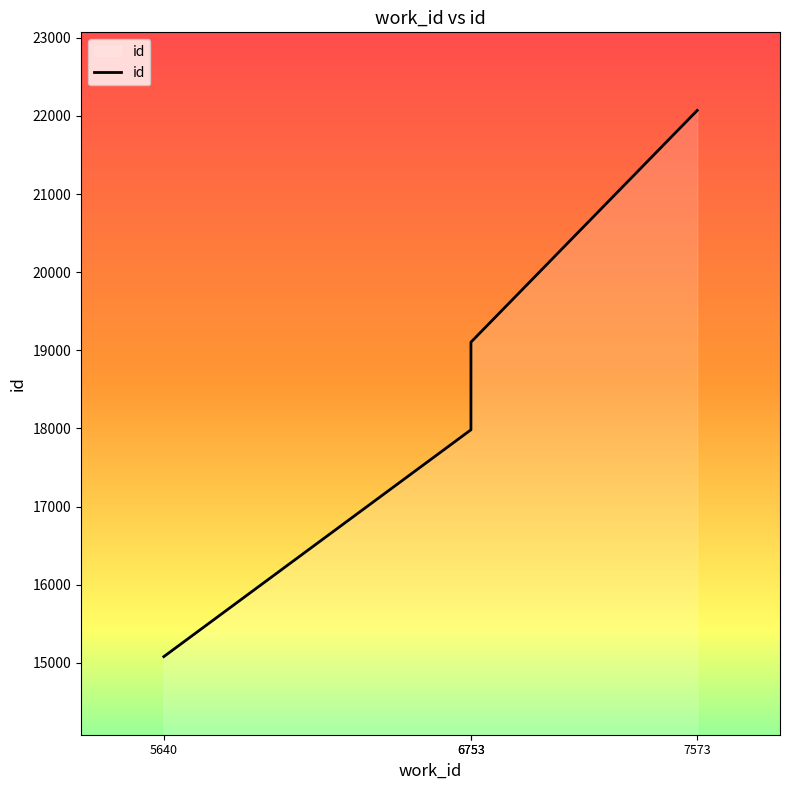

At which label is the value closest to 18574?

6753